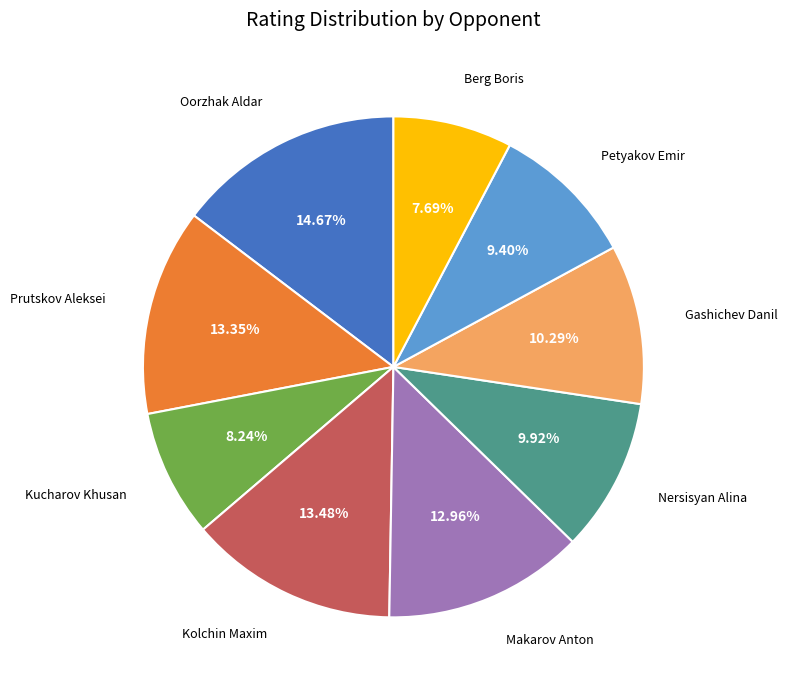

Is there any slice that represents more than half of the pie?

No